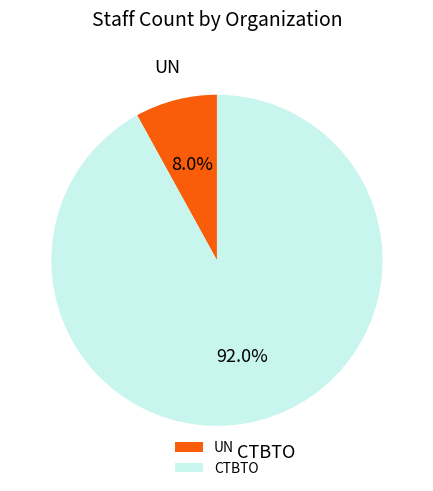

Does CTBTO represent more than half of the total?

Yes